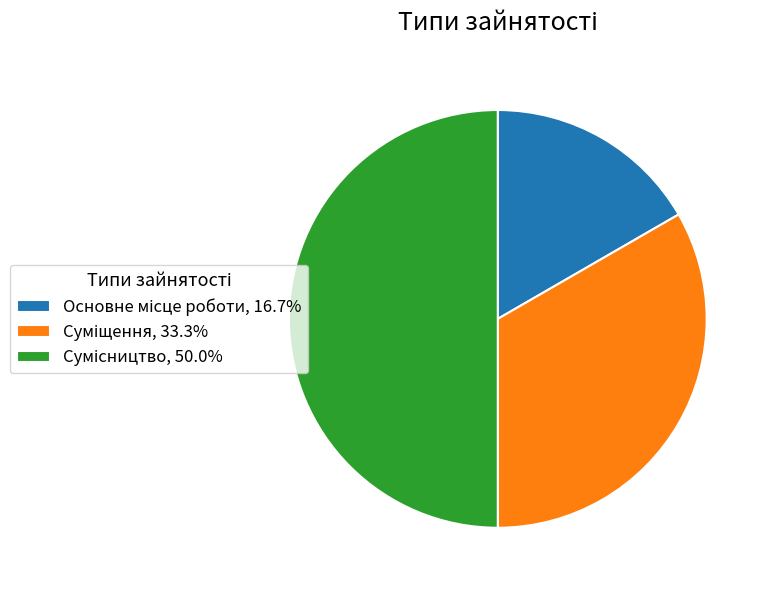

How many slices are in this pie chart?

3